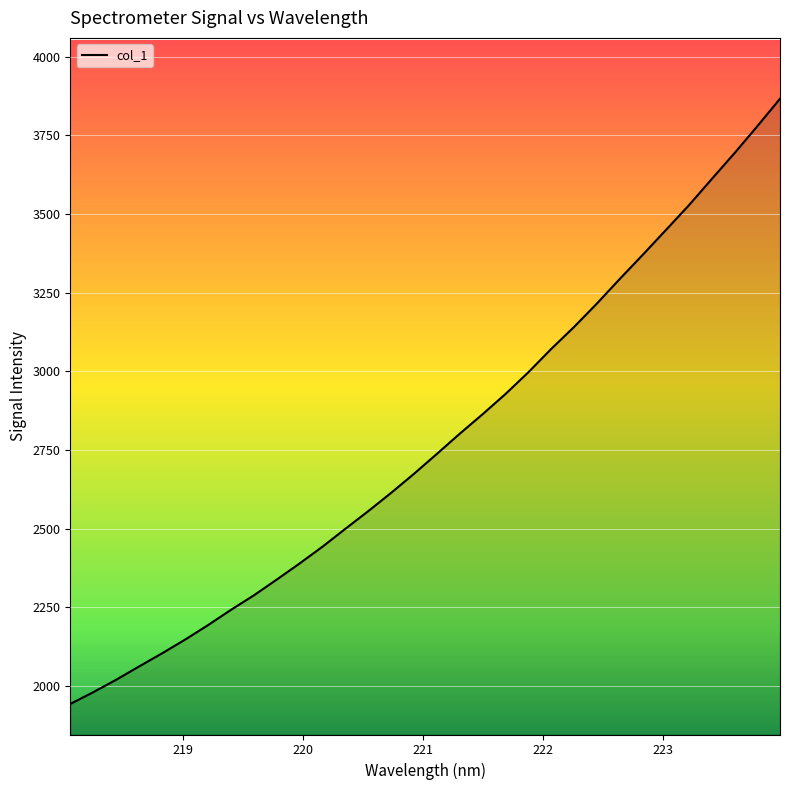

What is the greatest value displayed?

3866.2